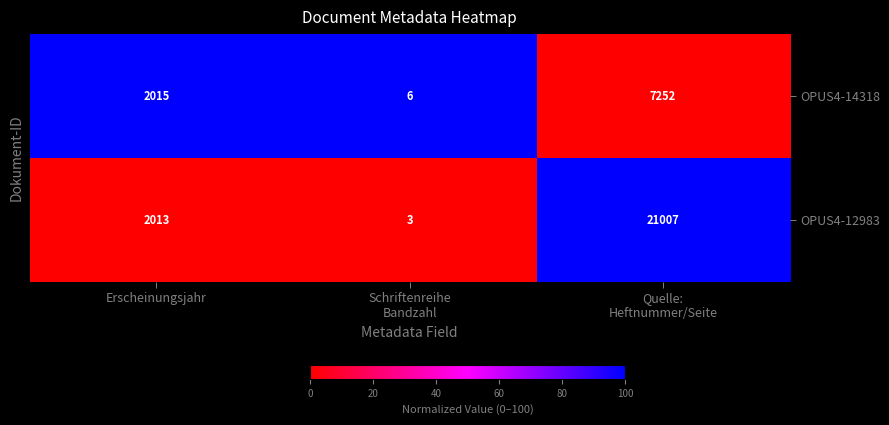

How many OPUS4-14318 values are between 6 and 7252?

3